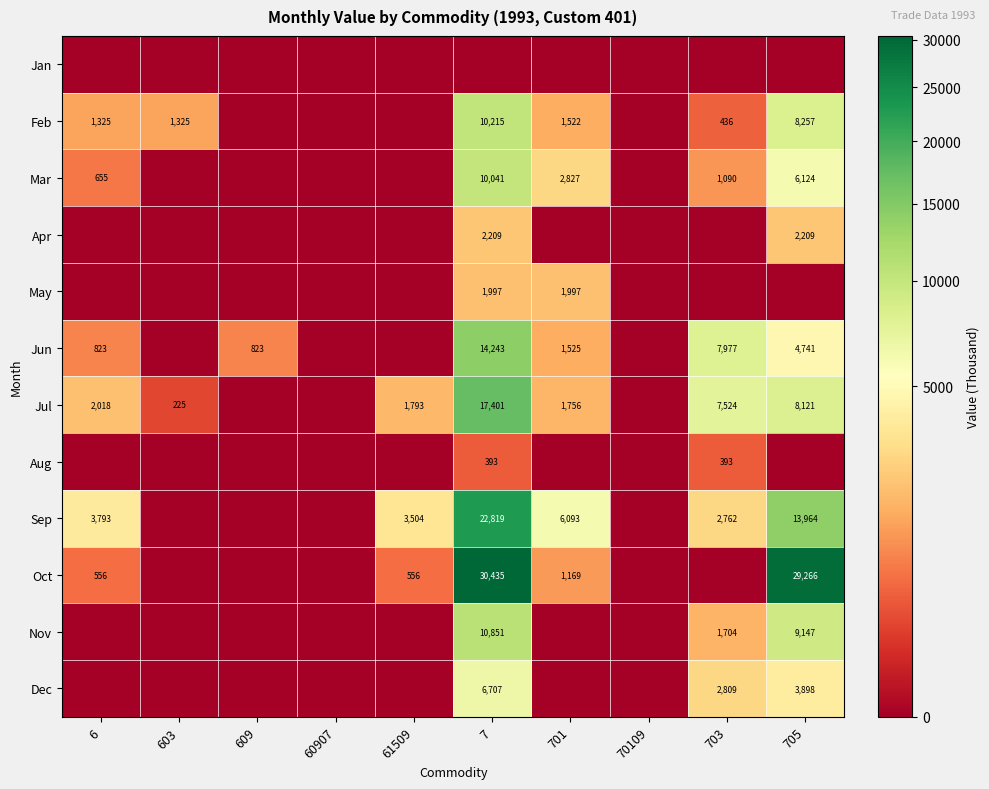

The value of Nov at 7 is 10851. True or false?

True